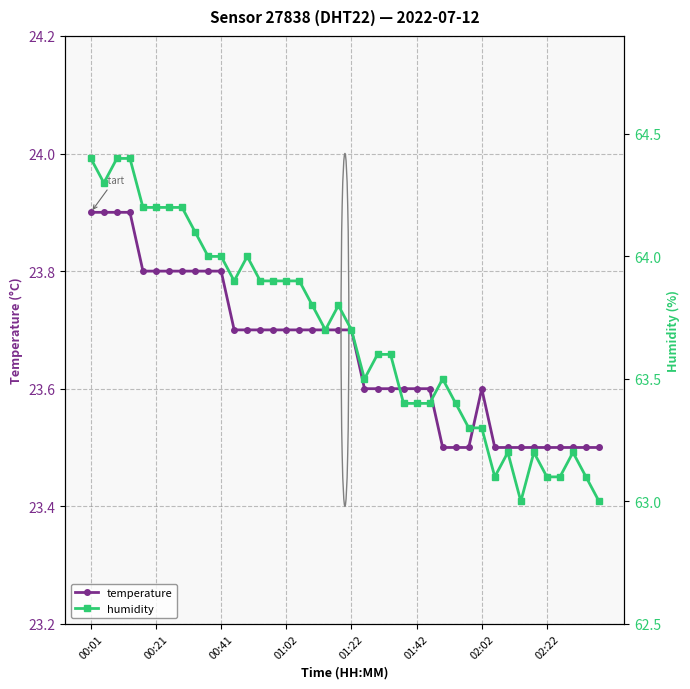

True or false: temperature has more than 0 points higher than both neighbors.

True